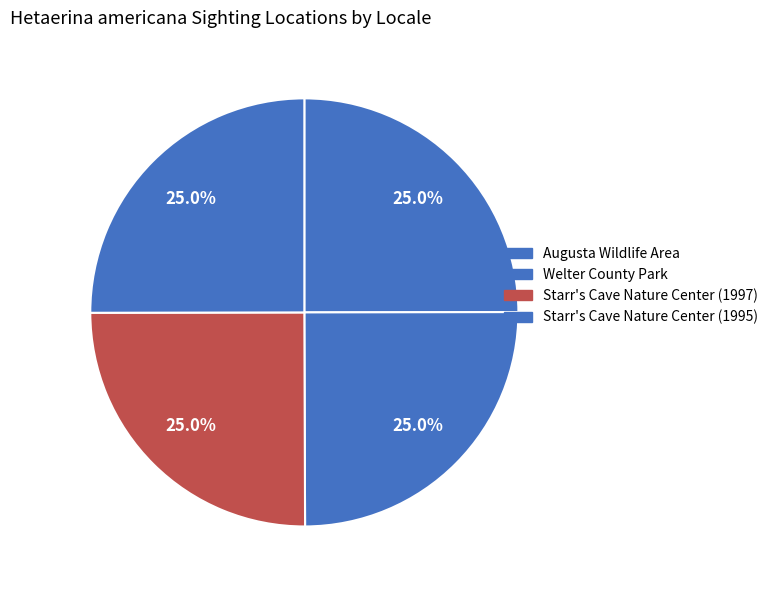

Does Welter County Park account for over 50% of the chart?

No